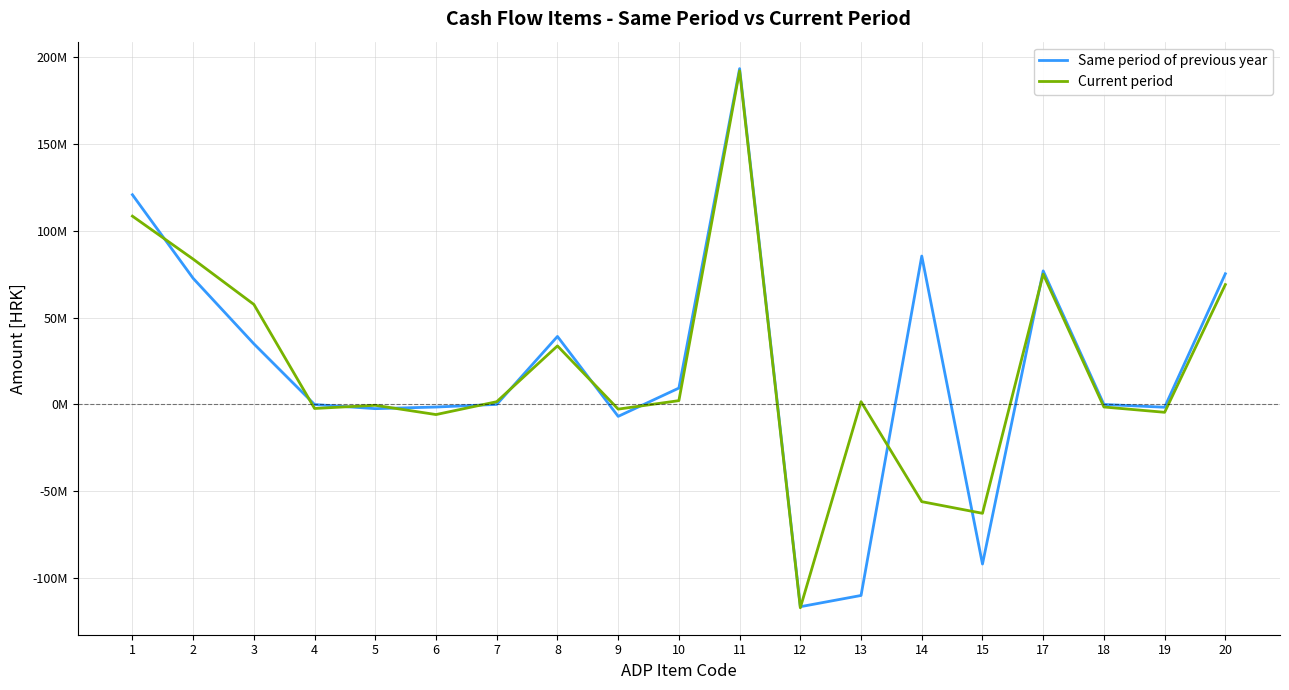

Does the chart display data point markers on the line(s)?

No